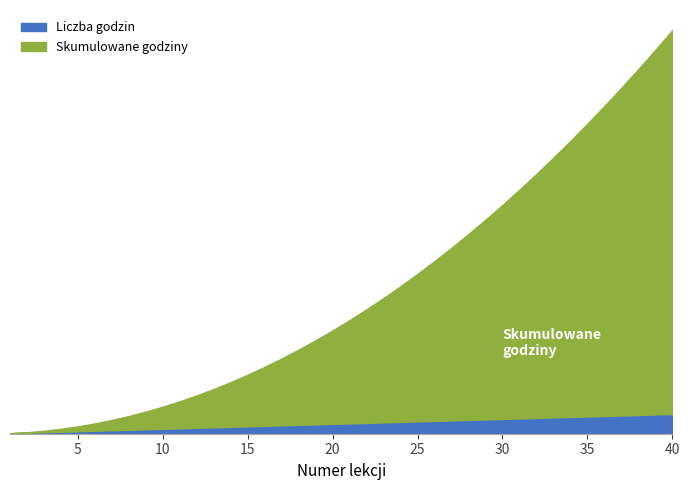

What is the value of the Liczba godzin point at the 17th from the left?

17